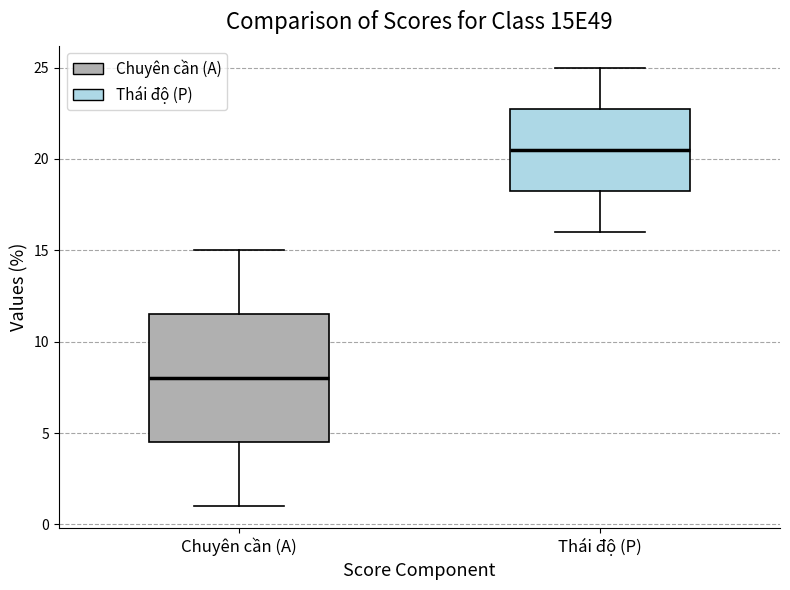

Reading left to right, transcribe this box plot: for each box, give where its median line is, the range the box spans, and where its two whiskers end, as read against the y-axis. The values are not printed on the chart, so give them approximately, as read against the axis.

Chuyên cần (A): median 8.0, box 4.5 to 11.5, whiskers 1.0 to 15.0
Thái độ (P): median 20.5, box 18.5 to 23.0, whiskers 16.0 to 25.0